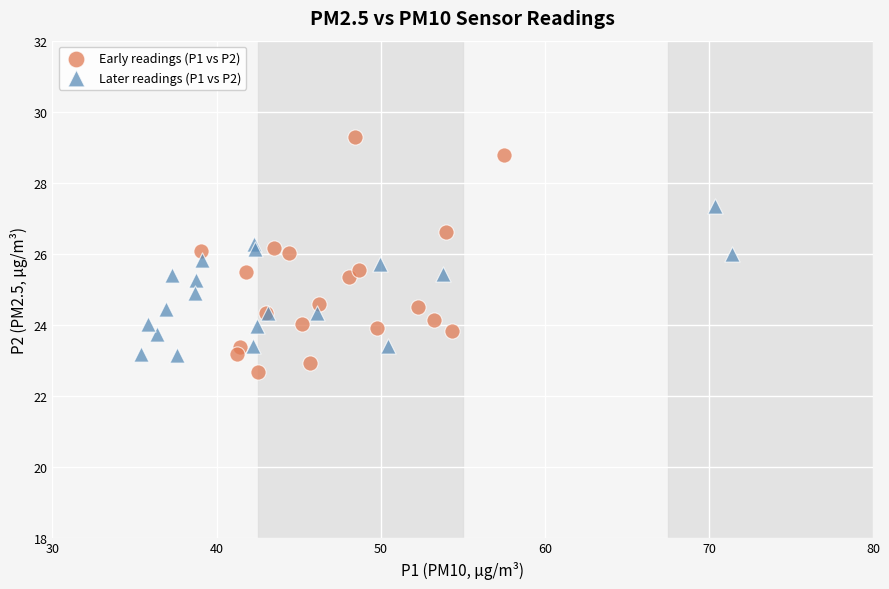

Which series contains the lowest Y value?

Early readings (P1 vs P2)